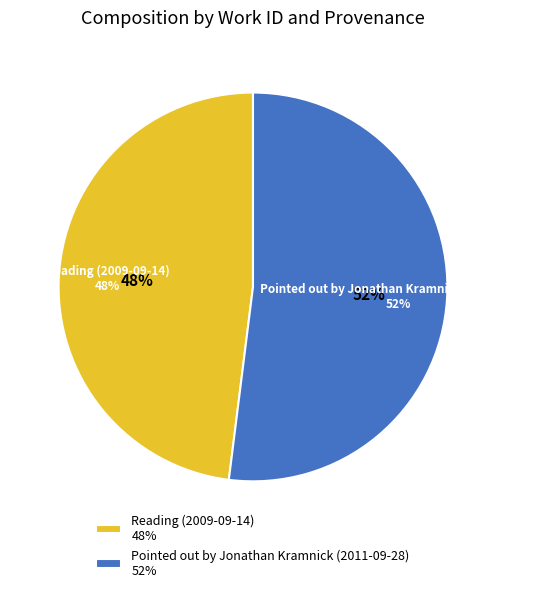

How much of the chart is everything except Reading (2009-09-14)?

52.0%